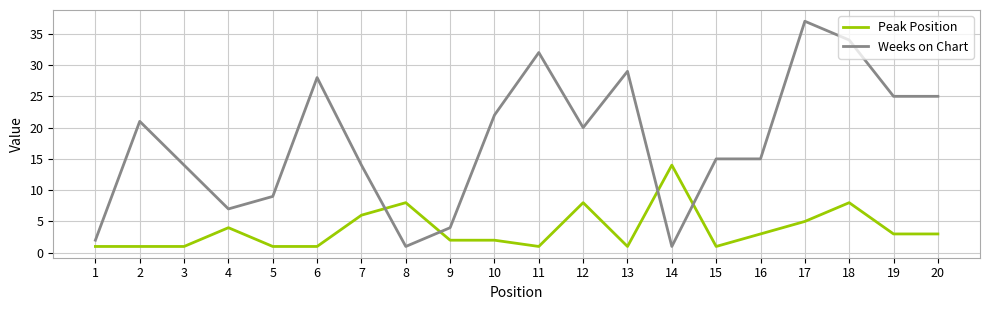

What is the difference between the maximum and minimum values in the Peak Position series?

13